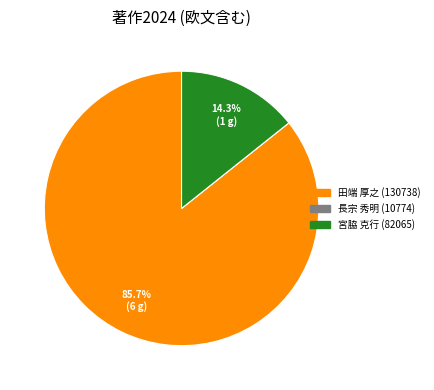

What percentage do 田端 厚之 (130738) and 宮脇 克行 (82065) together represent?

100.0%